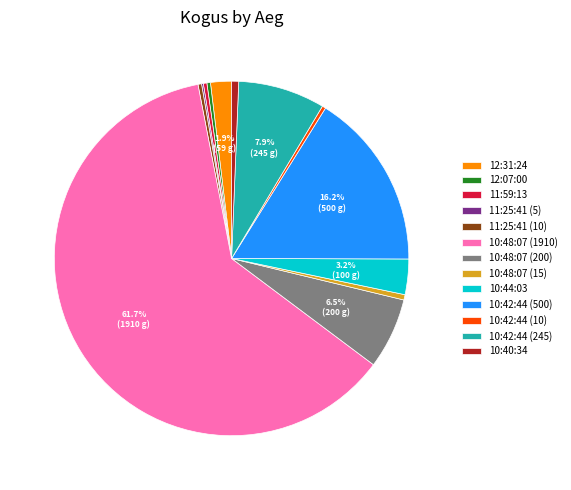

Which category has the biggest portion of the pie?

10:48:07 (1910)